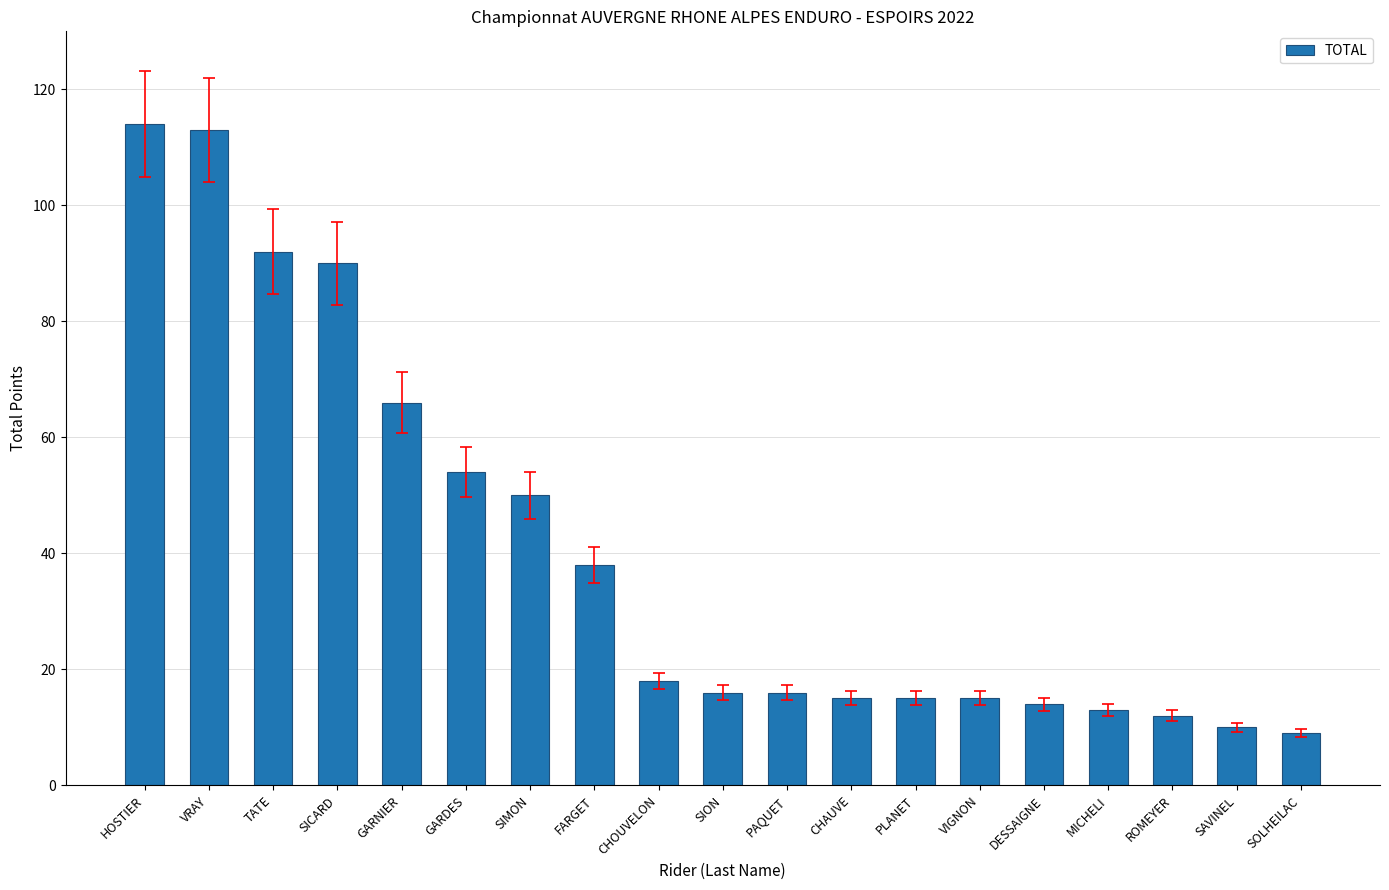

Reading left to right, transcribe all the data shown in this chart.

HOSTIER=114	VRAY=113	TATE=92	SICARD=90	GARNIER=66	GARDES=54	SIMON=50	FARGET=38	CHOUVELON=18	SION=16	PAQUET=16	CHAUVE=15	PLANET=15	VIGNON=15	DESSAIGNE=14	MICHELI=13	ROMEYER=12	SAVINEL=10	SOLHEILAC=9